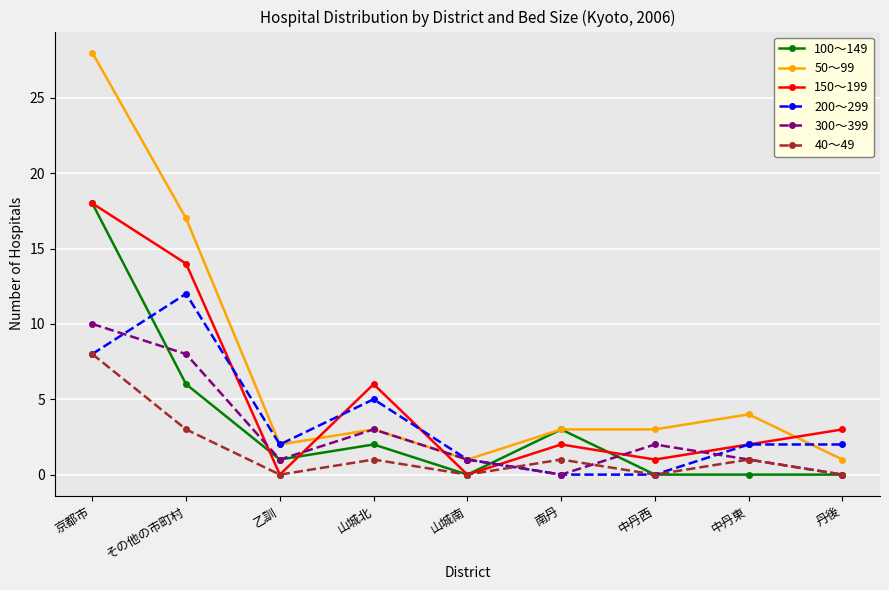

At which label does 40～49 first exceed 1?

京都市